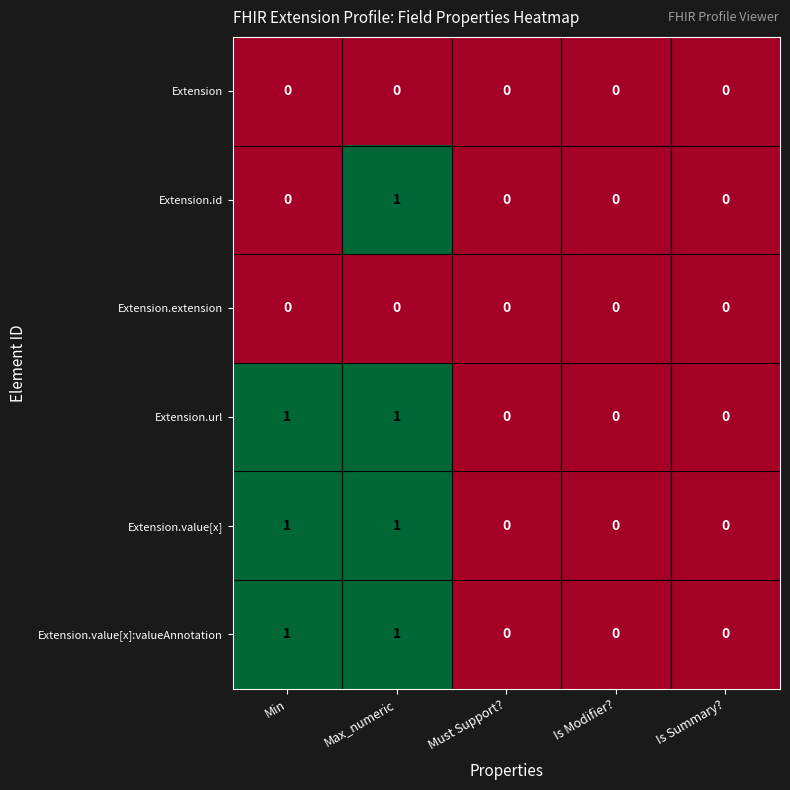

Is it true that Extension.id equals 0 at Is Modifier??

True